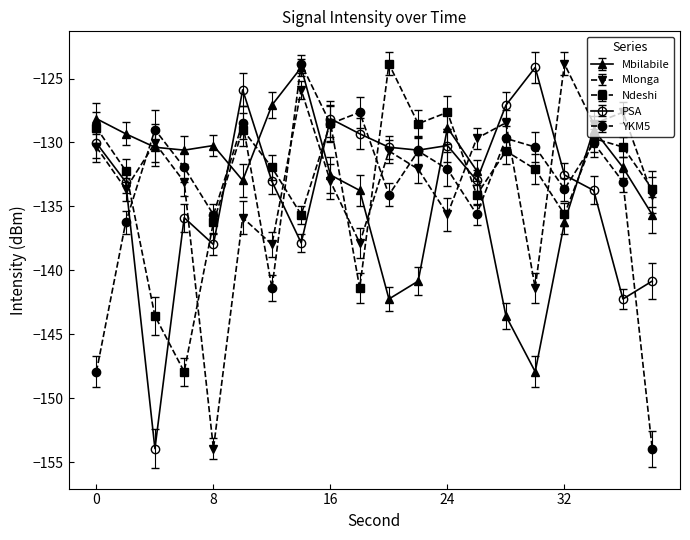

What is the value of the YKM5 point at the 10th from the left?

-127.6